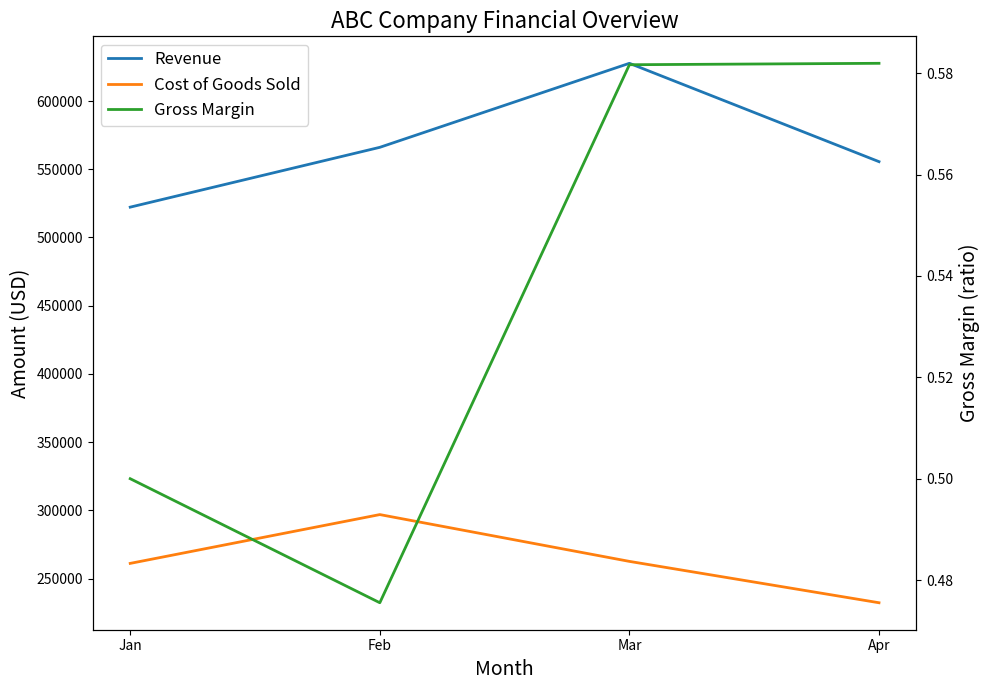

Which series changed the most between Jan and Apr?

Revenue